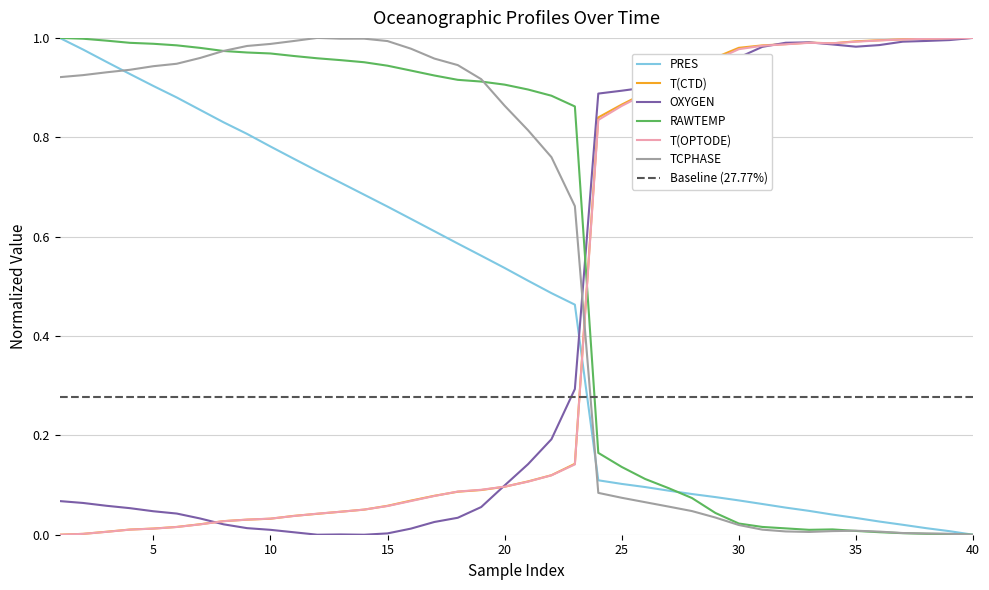

True or false: OXYGEN and RAWTEMP intersect in this chart.

True